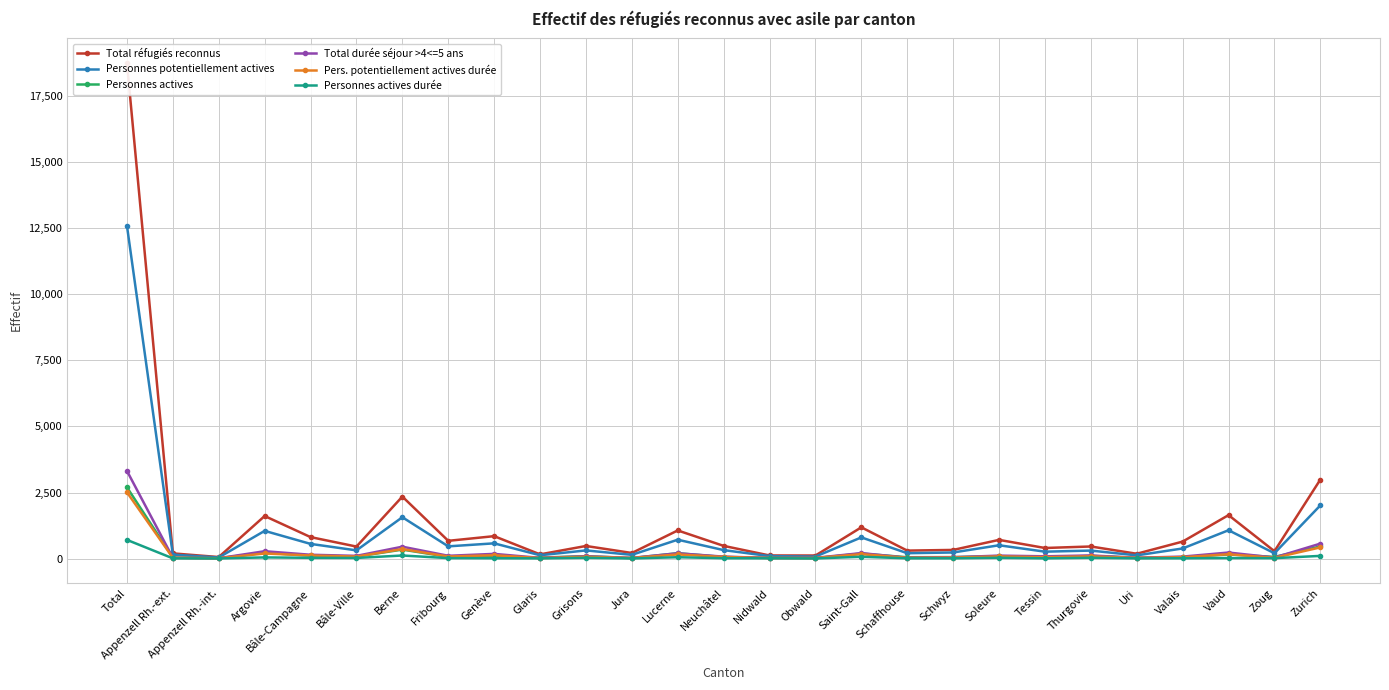

What is the difference between the maximum and minimum values in the Personnes actives durée series?

703